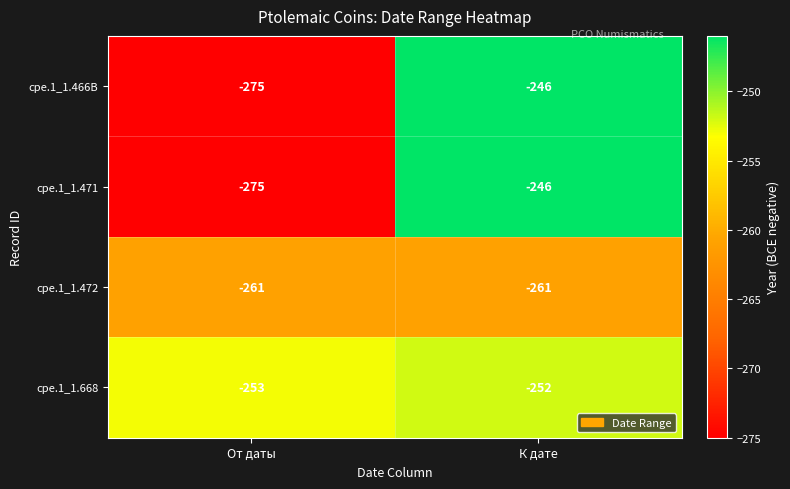

What is the average value of the cpe.1_1.471 series?

-260